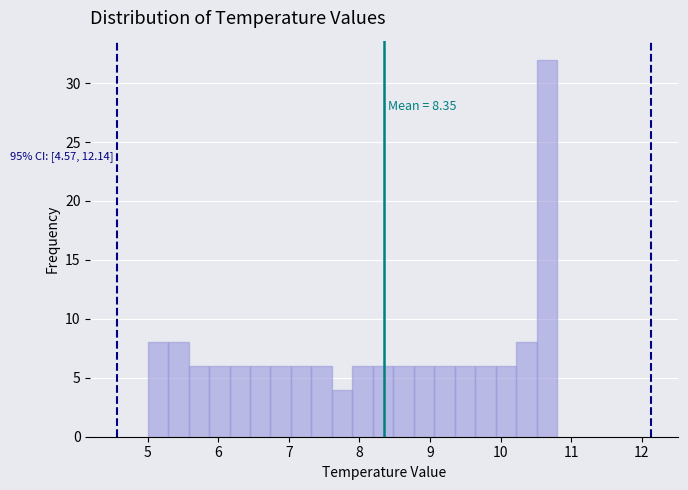

Read against the x-axis, roughly where is the centre of the tallest bar?

10.7